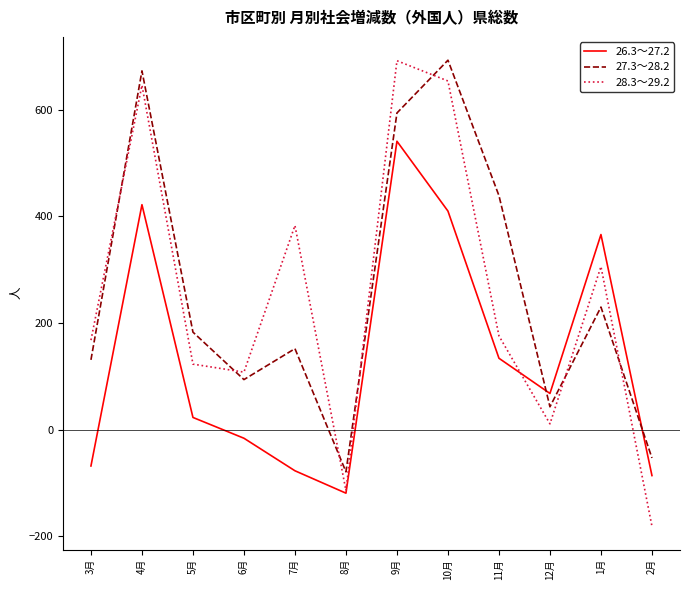

How many interior local peaks does the 28.3～29.2 series have?

4